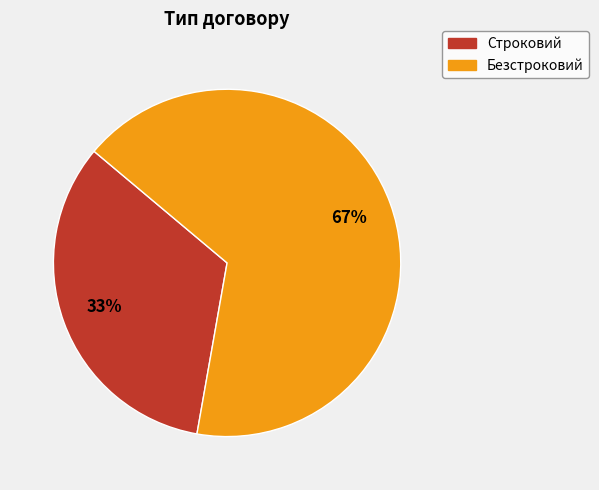

Is the sum of Строковий and Безстроковий greater than half?

Yes